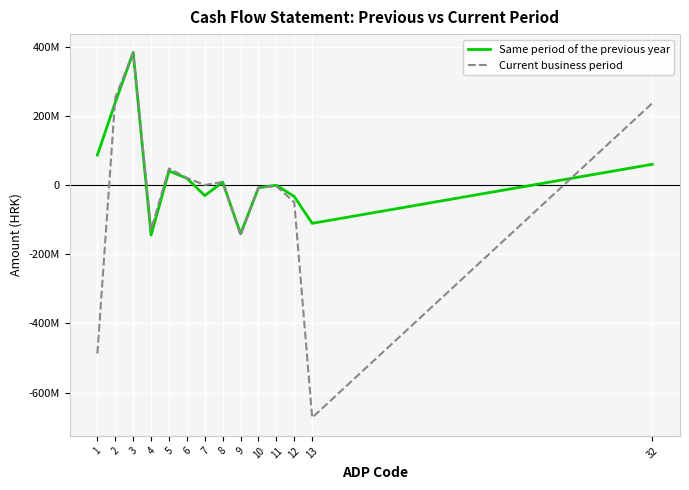

Is the value of Same period of the previous year at 8 greater than the value of Current business period at 10?

Yes